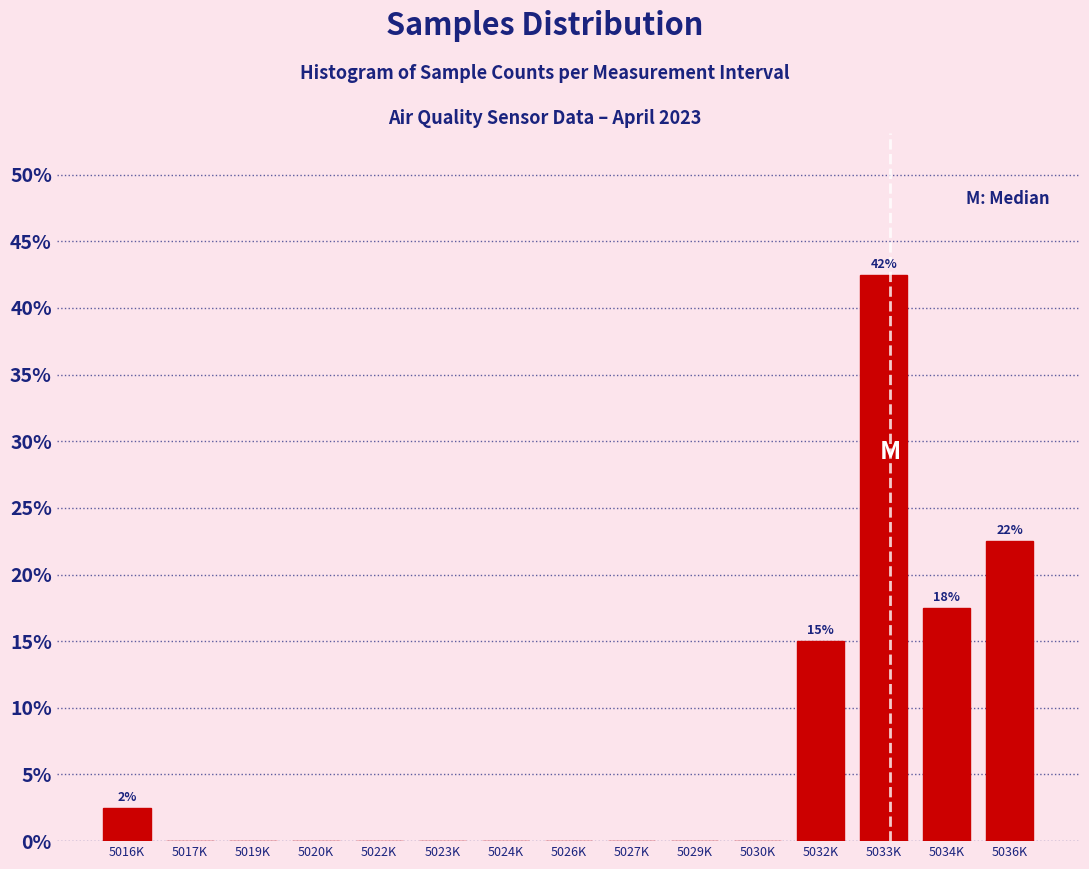

Reading right to left, extract all data points from this chart.

5036K=22.5	5034K=17.5	5033K=42.5	5032K=15.0	5030K=0.0	5029K=0.0	5027K=0.0	5026K=0.0	5024K=0.0	5023K=0.0	5022K=0.0	5020K=0.0	5019K=0.0	5017K=0.0	5016K=2.5